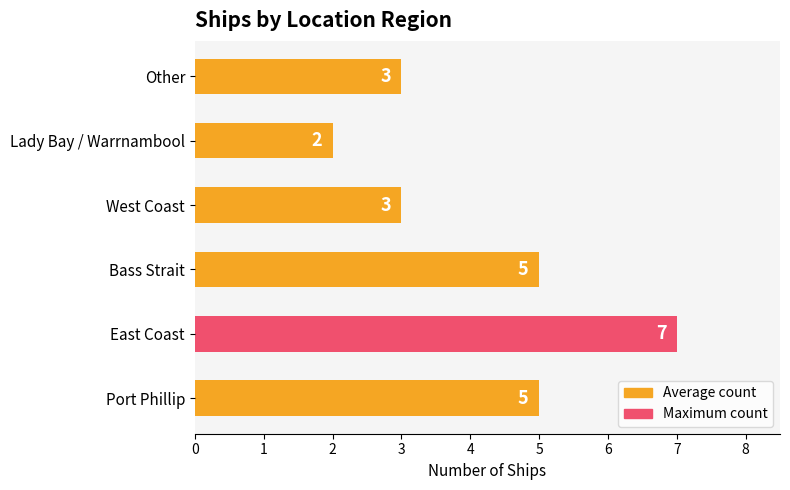

Read the value at Other.

3